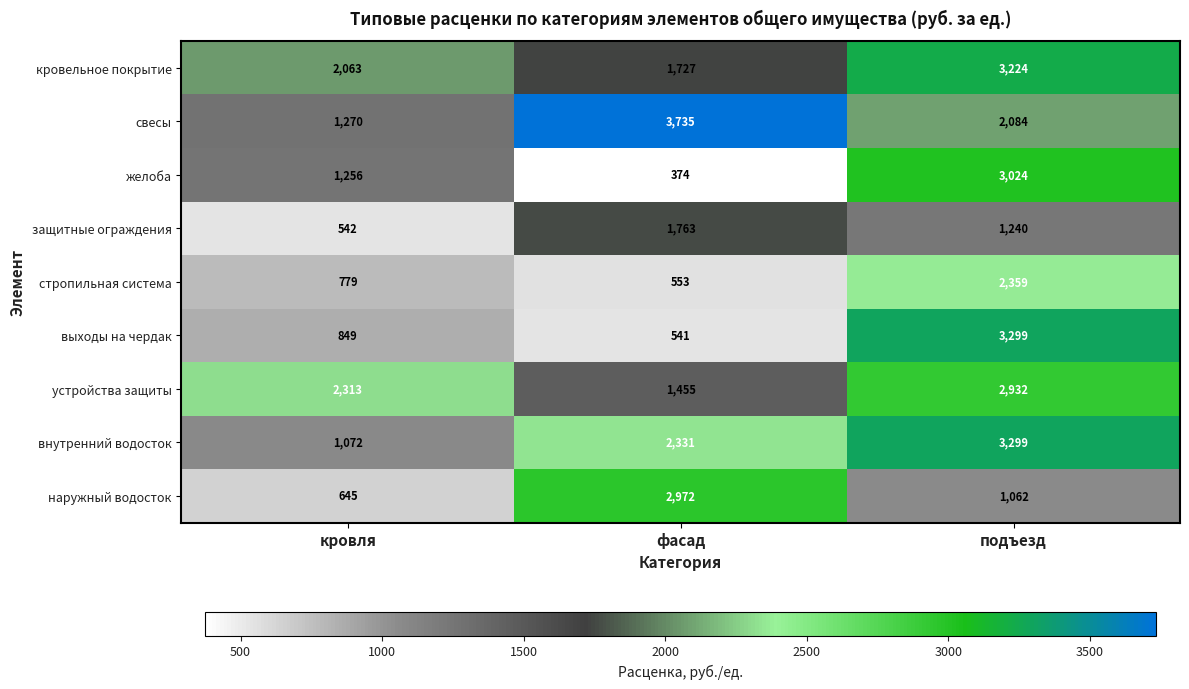

How many series are shown in this chart?

9